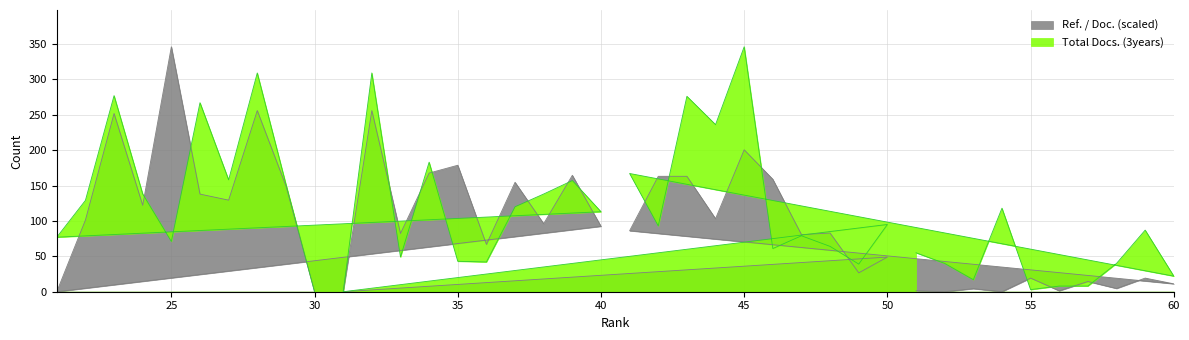

How many data points in Ref. / Doc. are less than 92?

20